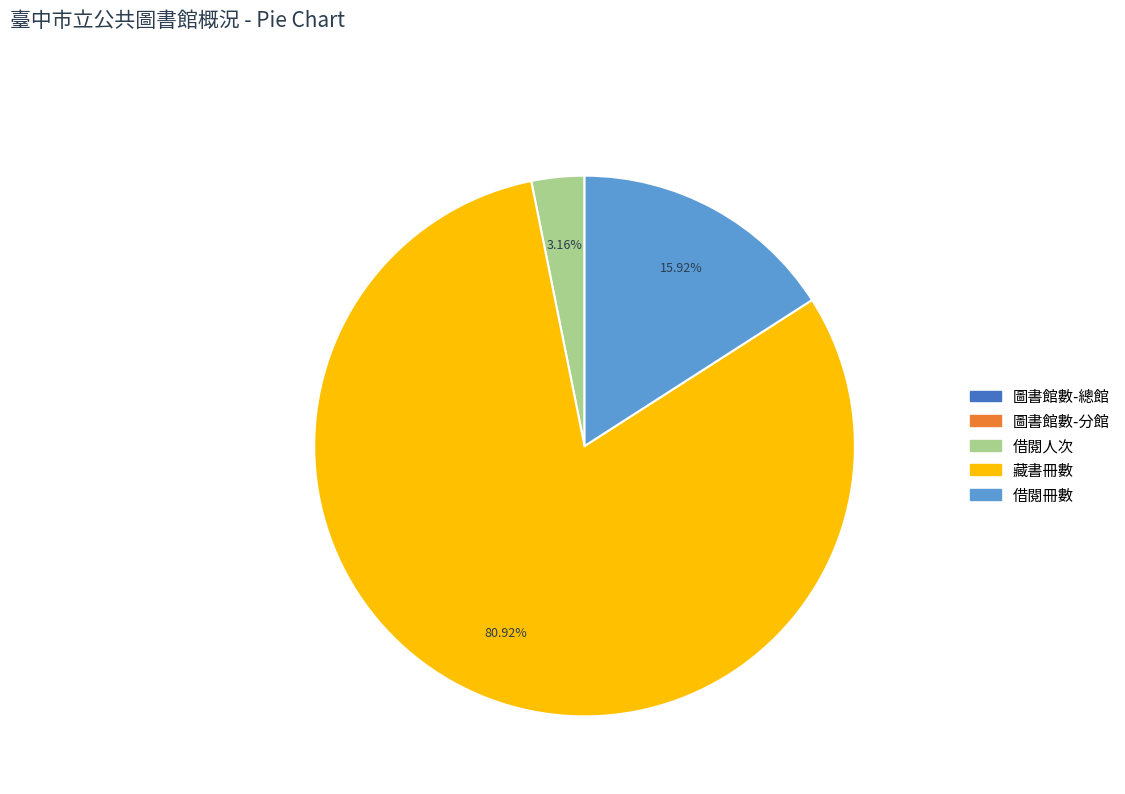

Which slice is the largest?

藏書冊數